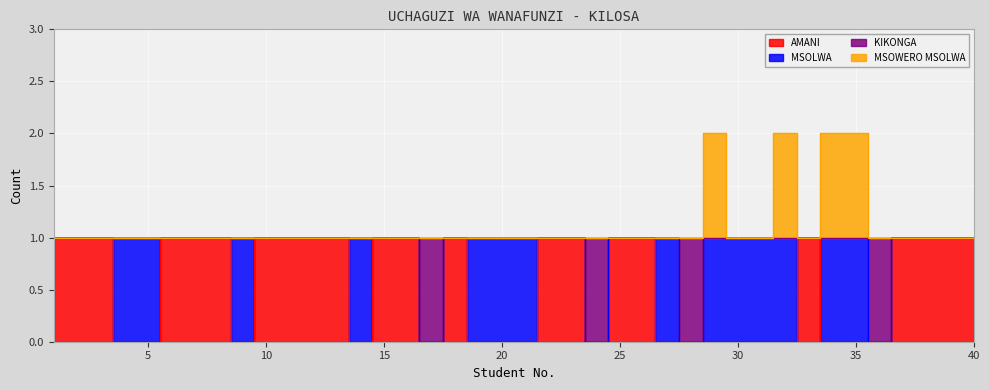

At which label is AMANI closest to 0?

4